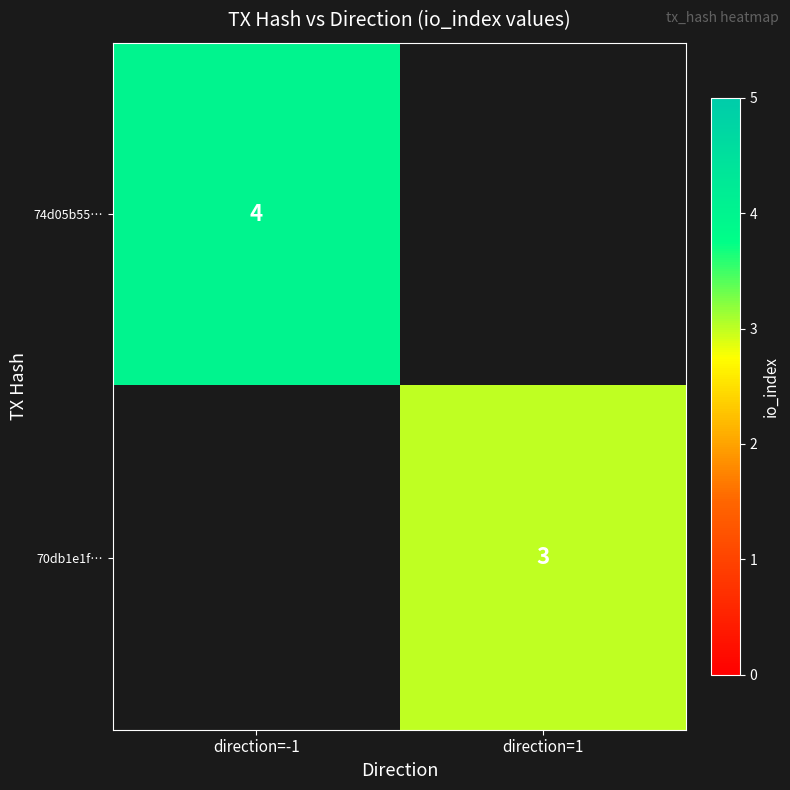

The value of 74d05b55… at direction=-1 is 4. True or false?

True